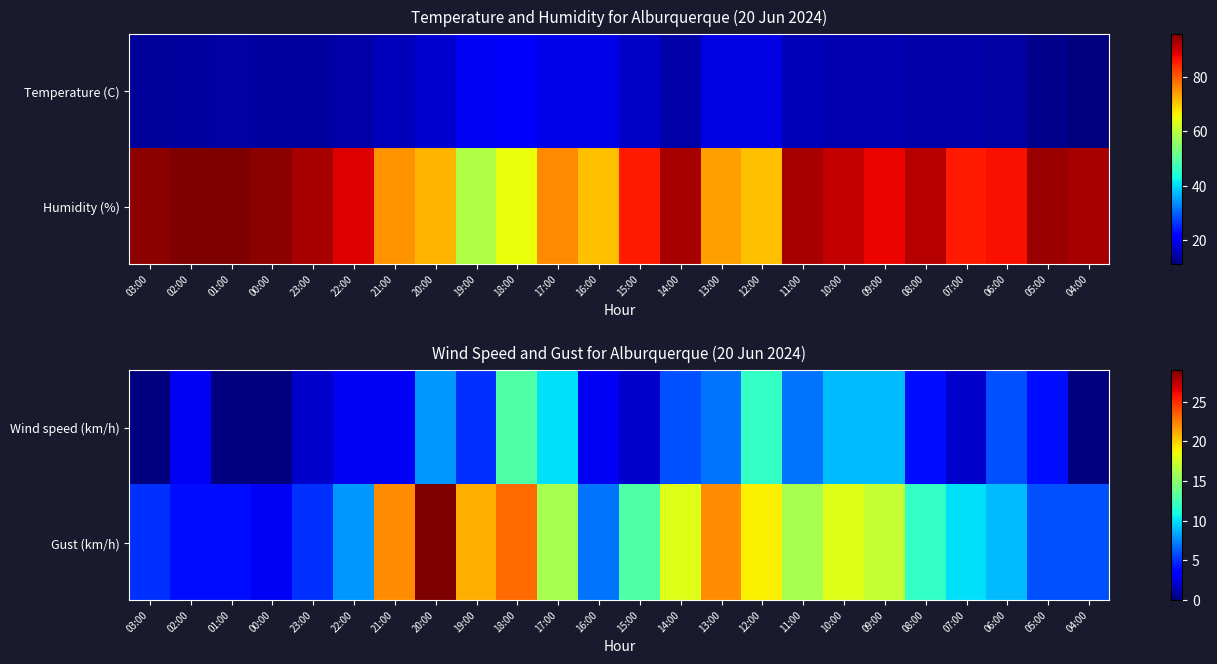

Reading right to left, what are all the values shown in this chart?

Wind speed (km/h): 04:00=0	05:00=4	06:00=6	07:00=2	08:00=4	09:00=9	10:00=9	11:00=7	12:00=12	13:00=7	14:00=6	15:00=2	16:00=3	17:00=10	18:00=13	19:00=5	20:00=8	21:00=3	22:00=3	23:00=2	00:00=0	01:00=0	02:00=3	03:00=0
Gust (km/h): 04:00=6	05:00=6	06:00=9	07:00=10	08:00=12	09:00=17	10:00=18	11:00=16	12:00=19	13:00=22	14:00=18	15:00=13	16:00=7	17:00=16	18:00=23	19:00=21	20:00=29	21:00=22	22:00=8	23:00=5	00:00=3	01:00=4	02:00=4	03:00=5